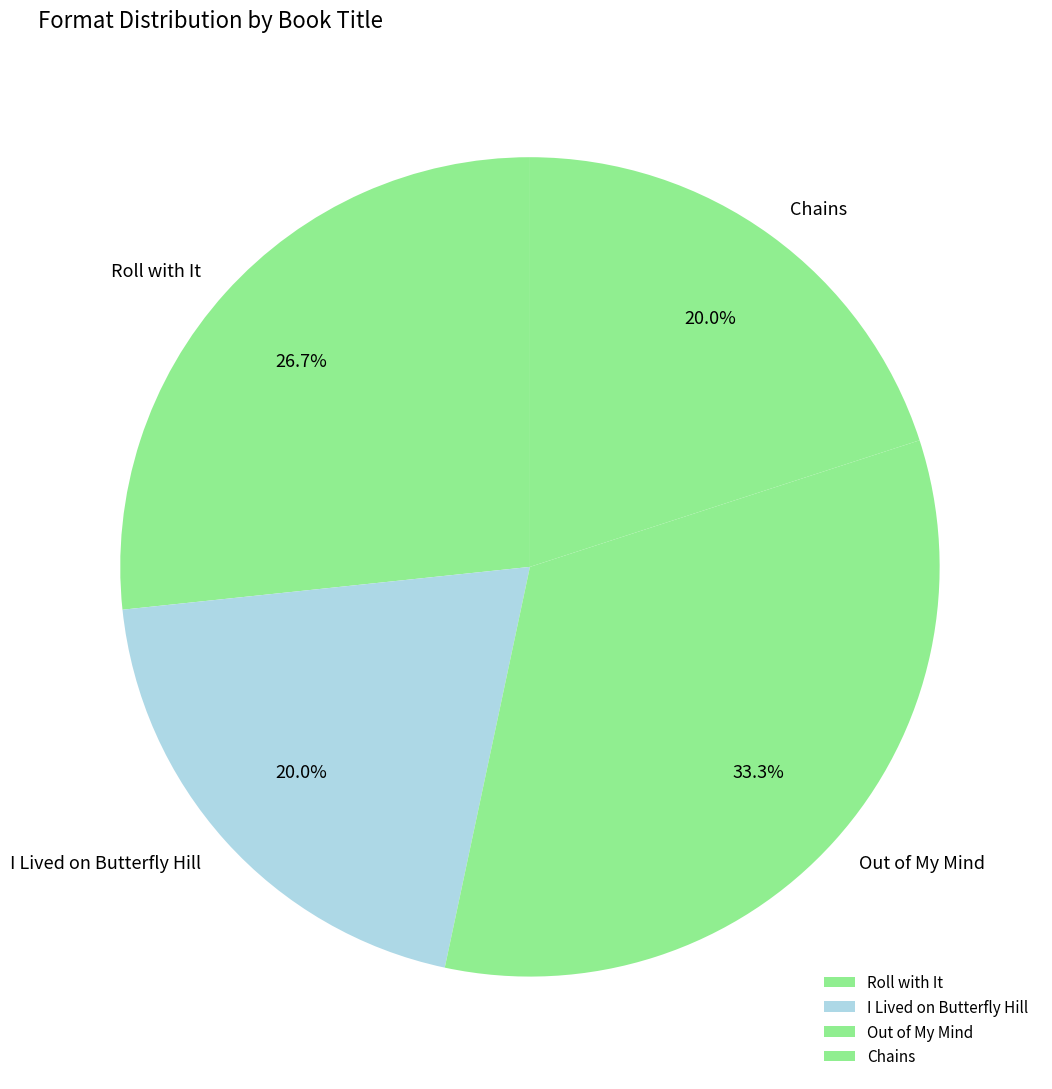

How much of the chart is everything except Chains?

80.0%